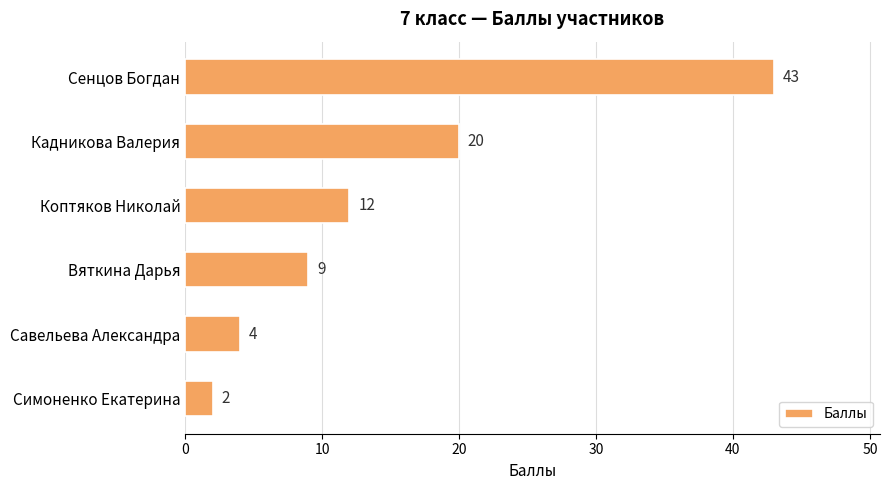

Reading bottom to top, transcribe all the data shown in this chart.

Симоненко Екатерина=2	Савельева Александра=4	Вяткина Дарья=9	Коптяков Николай=12	Кадникова Валерия=20	Сенцов Богдан=43